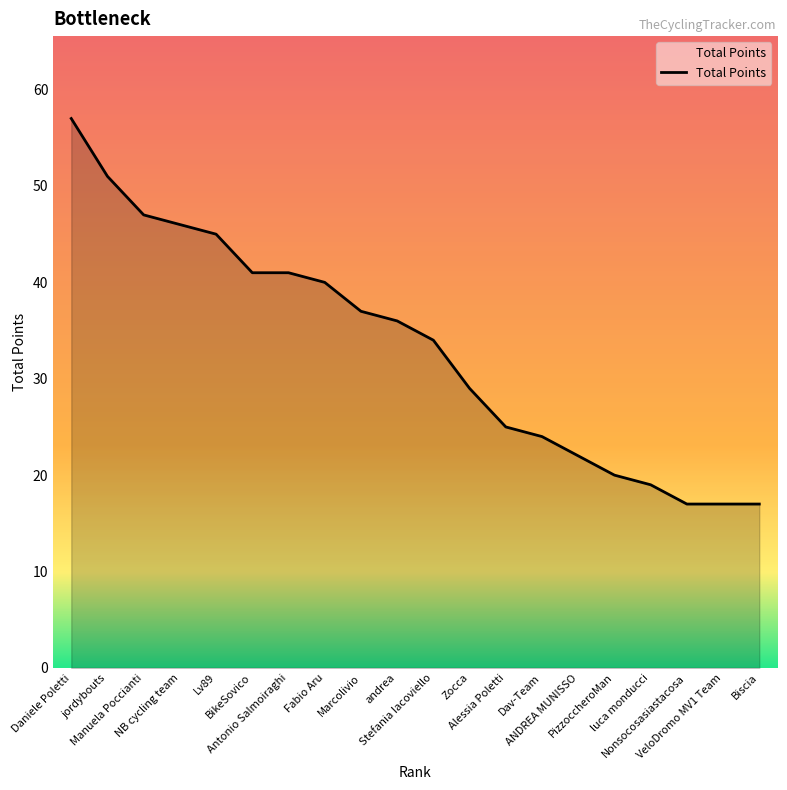

Where is the data nearest to the value 37?

Marcolivio